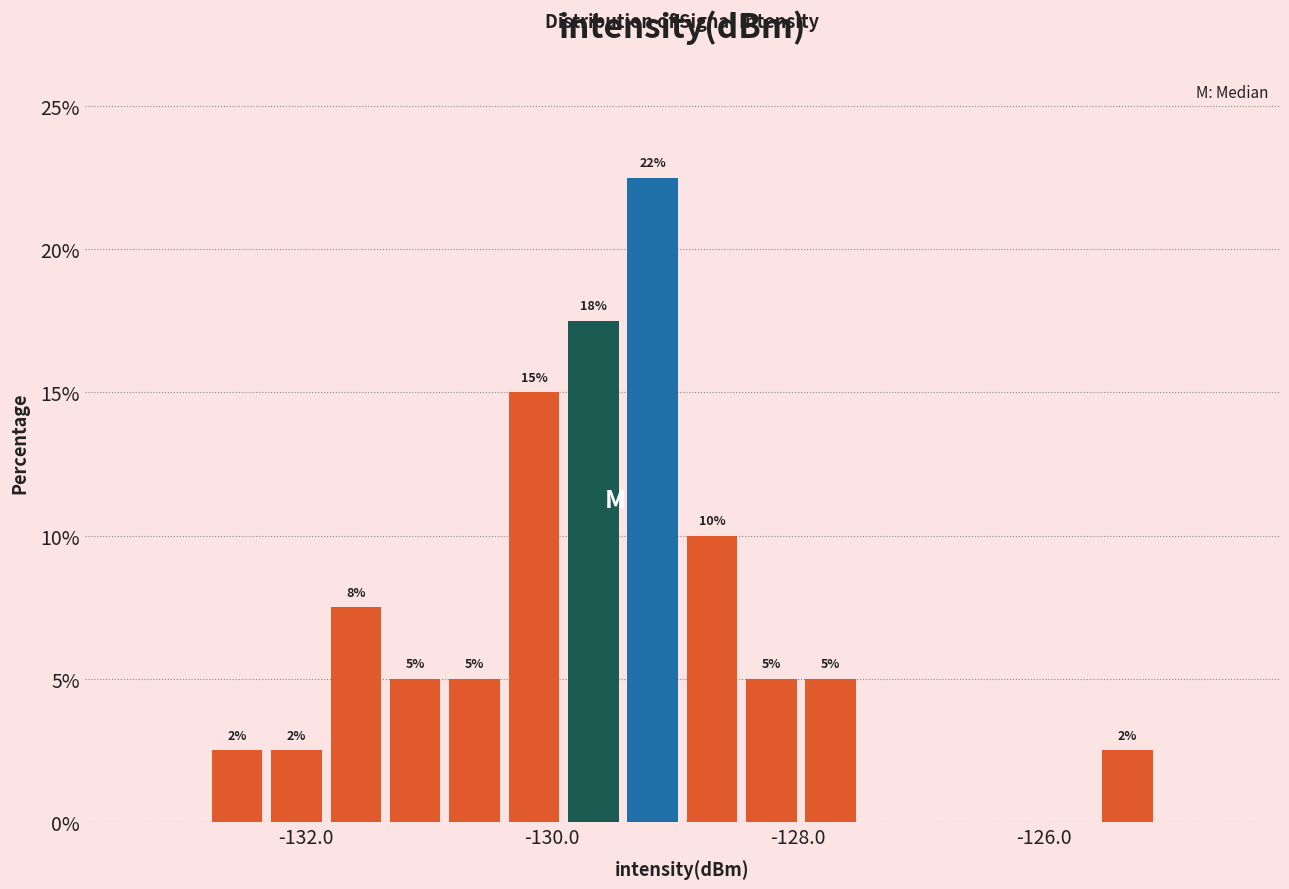

Around what value on the x-axis is the tallest bar? Give the approximate position of its centre, as read against the axis.

-129.2